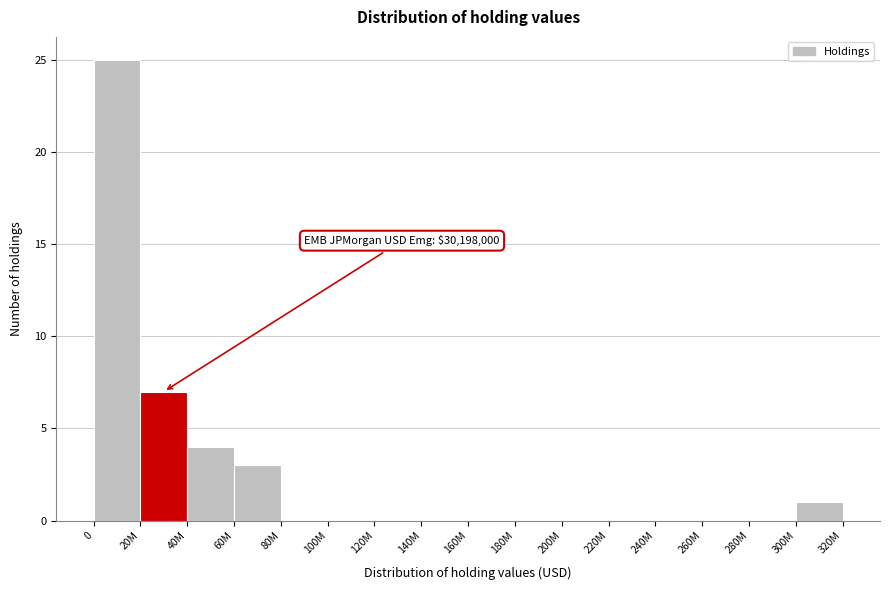

Reading left to right, what are all the values shown in this chart?

0=25	20M=7	40M=4	60M=3	80M=0	100M=0	120M=0	140M=0	160M=0	180M=0	200M=0	220M=0	240M=0	260M=0	280M=0	300M=1